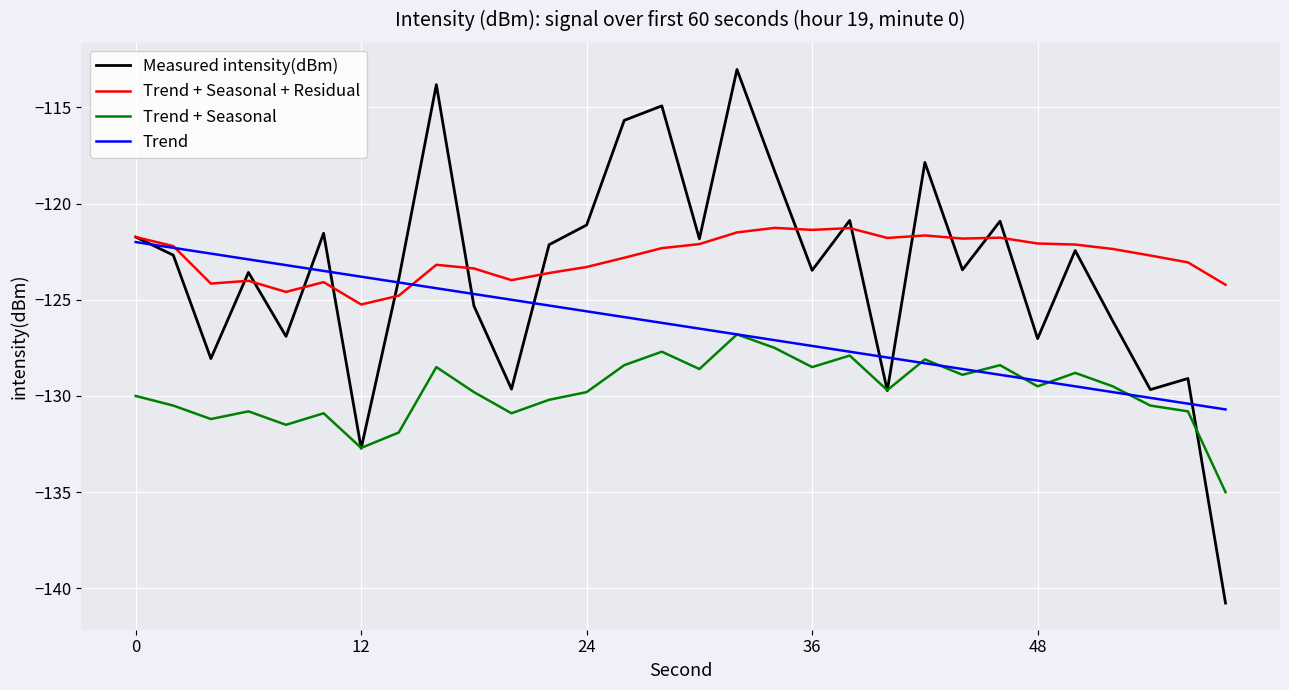

Which series has the largest range (max minus min)?

Measured intensity(dBm)